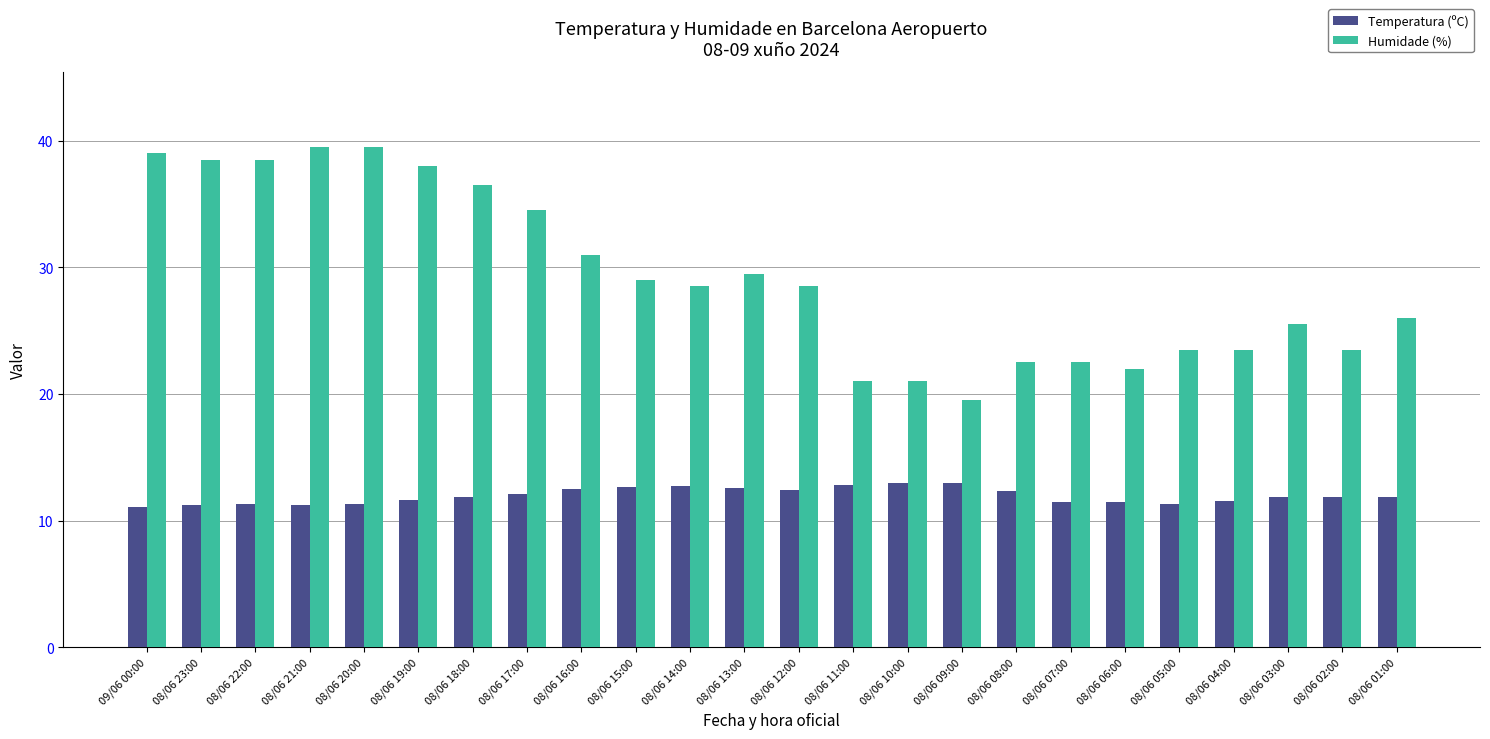

What position from the right is 08/06 13:00?

13